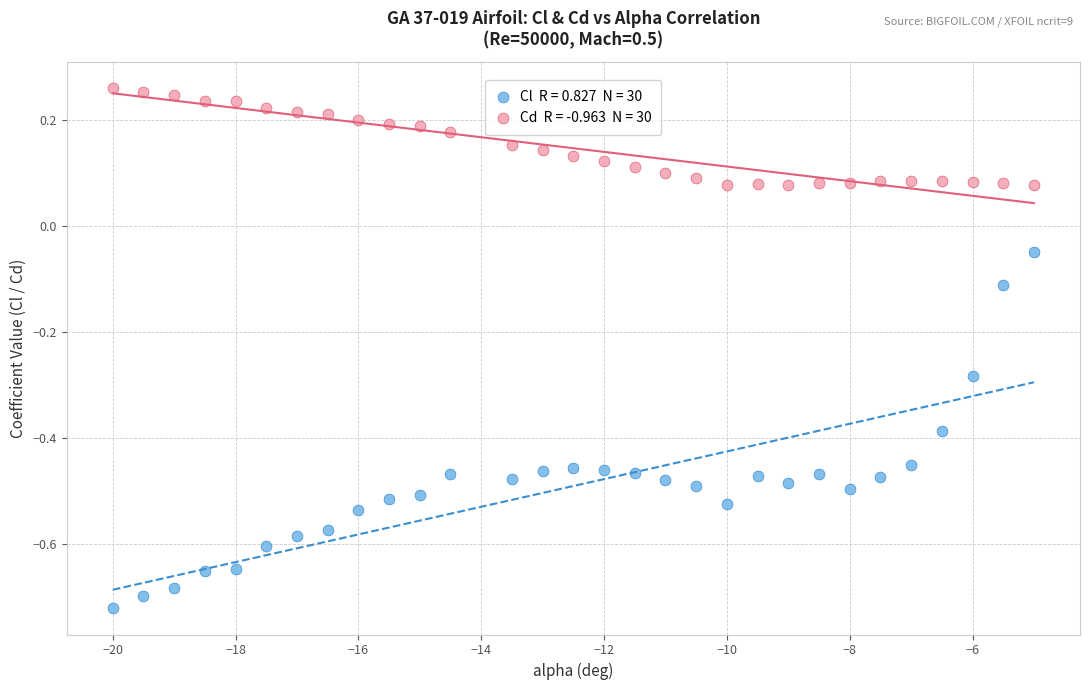

Across all data points, what is the range of X values (max minus min)?

15.0